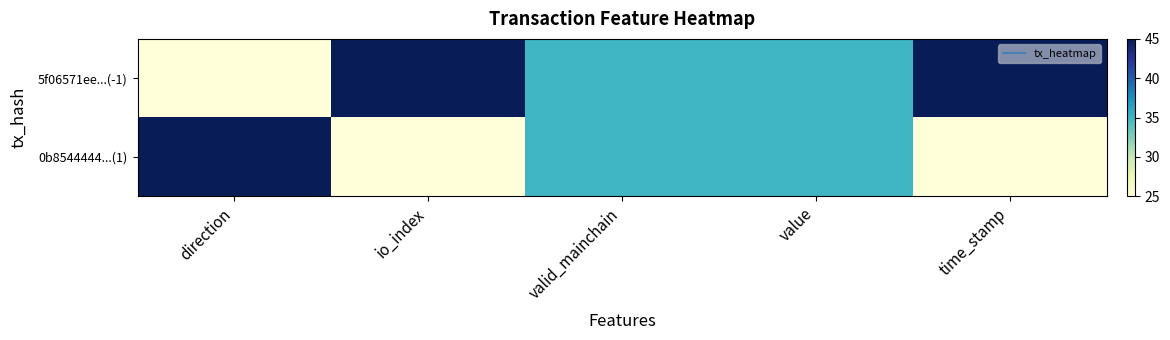

Between valid_mainchain and time_stamp, which series saw the biggest shift?

5f06571ee...(-1)